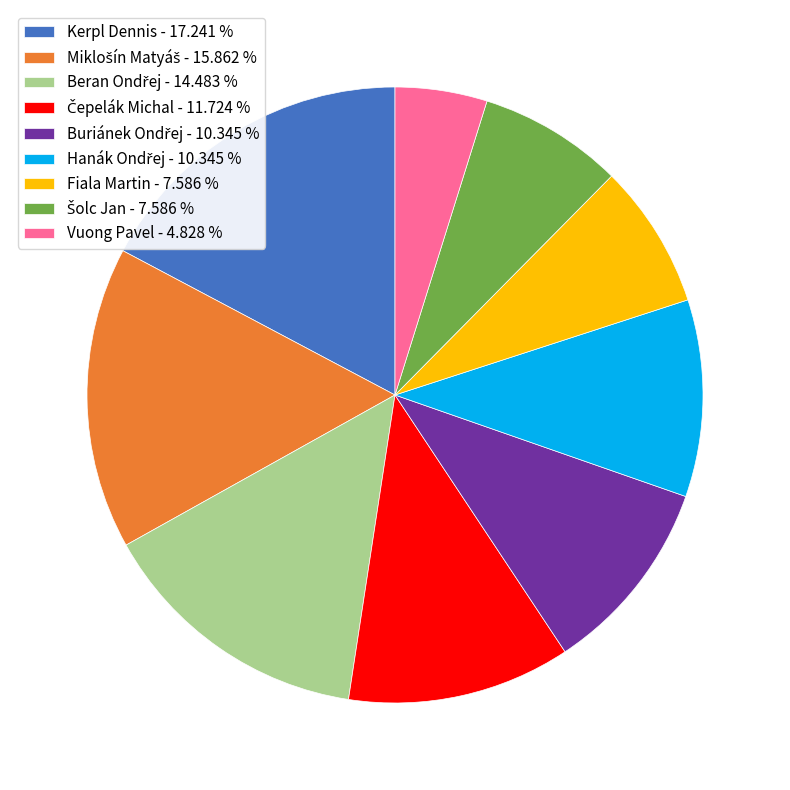

Is there any slice that represents more than half of the pie?

No